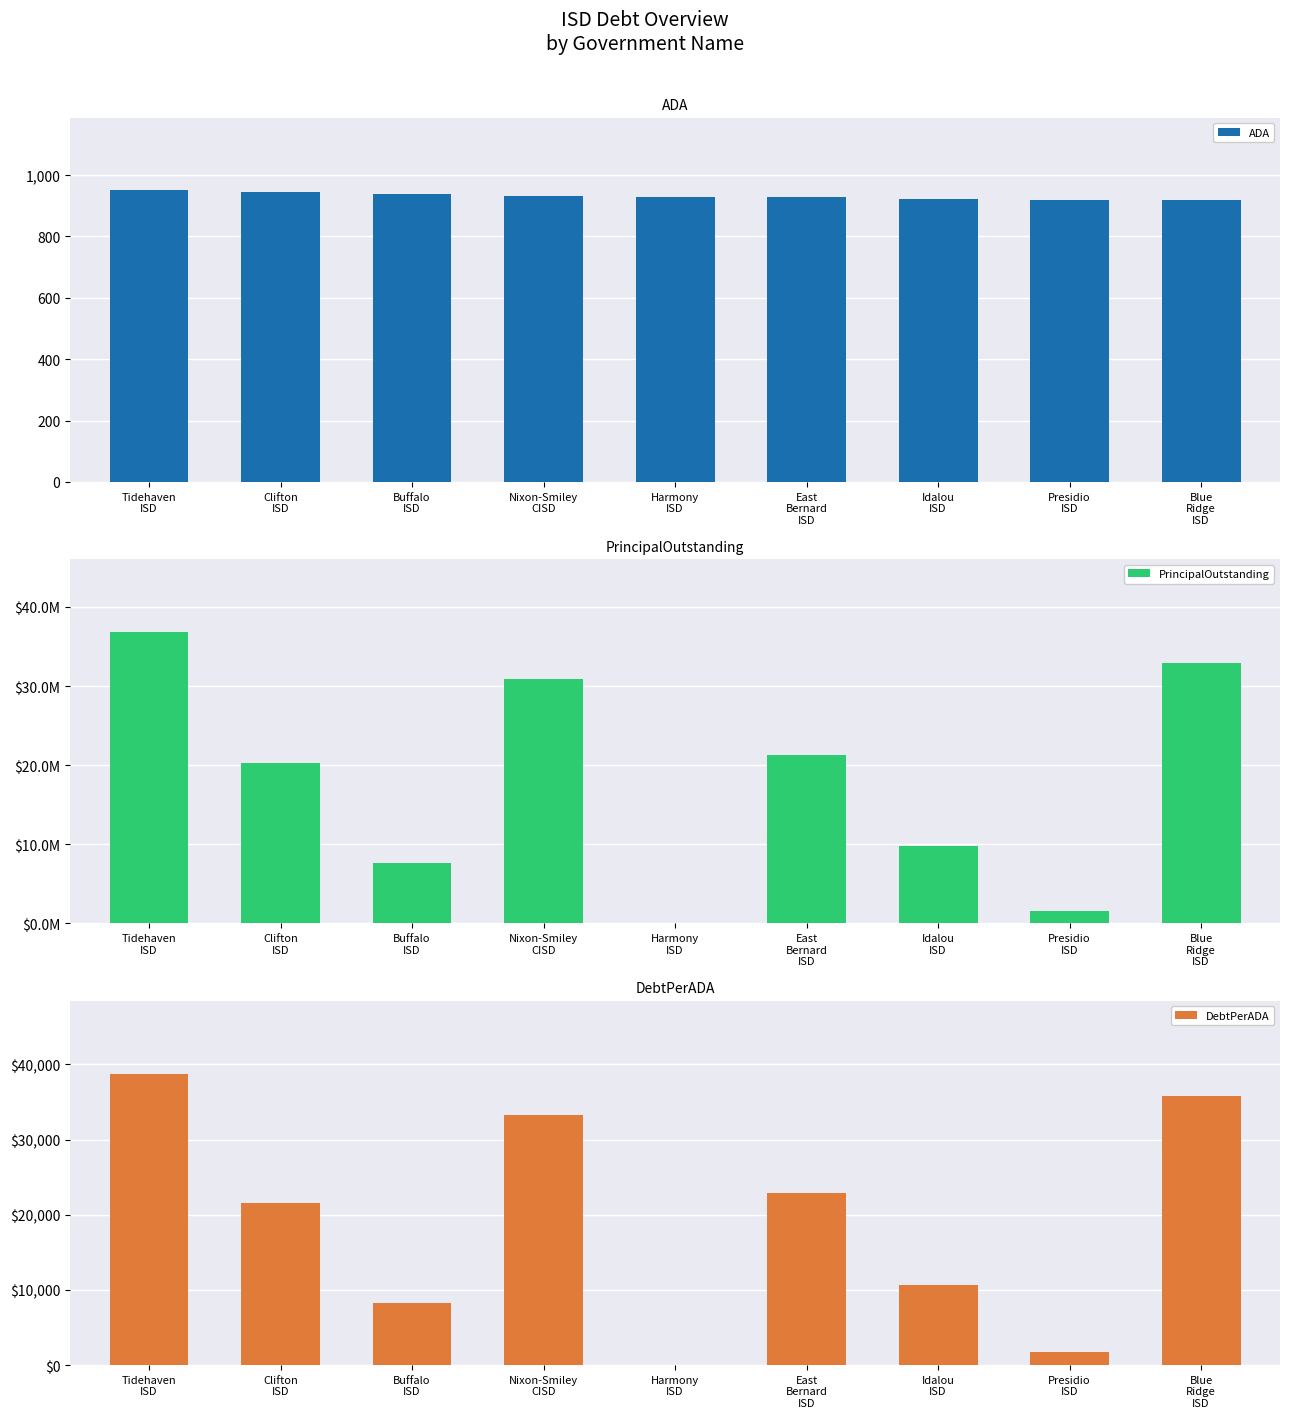

How many bars are there in each group?

3